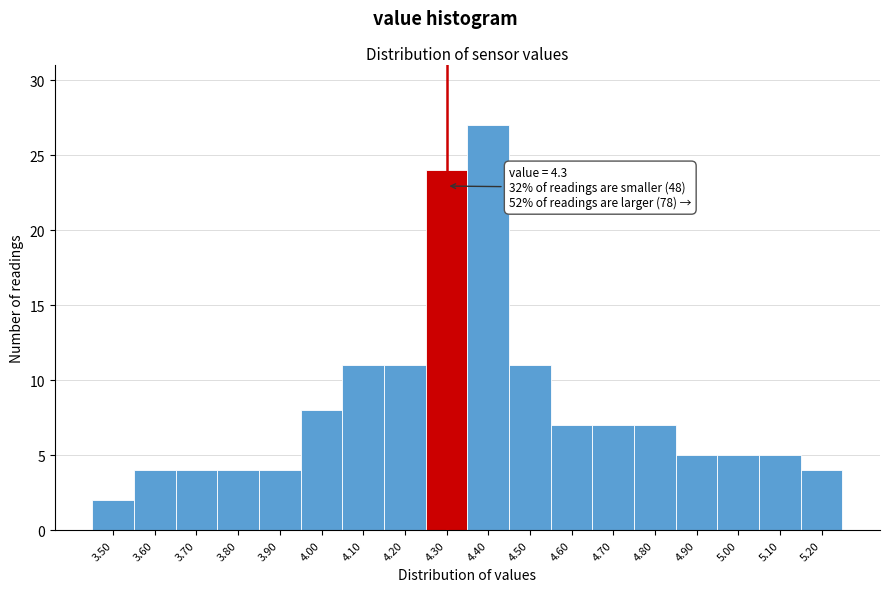

Which range on the x-axis has the tallest bar?

4.35 to 4.45